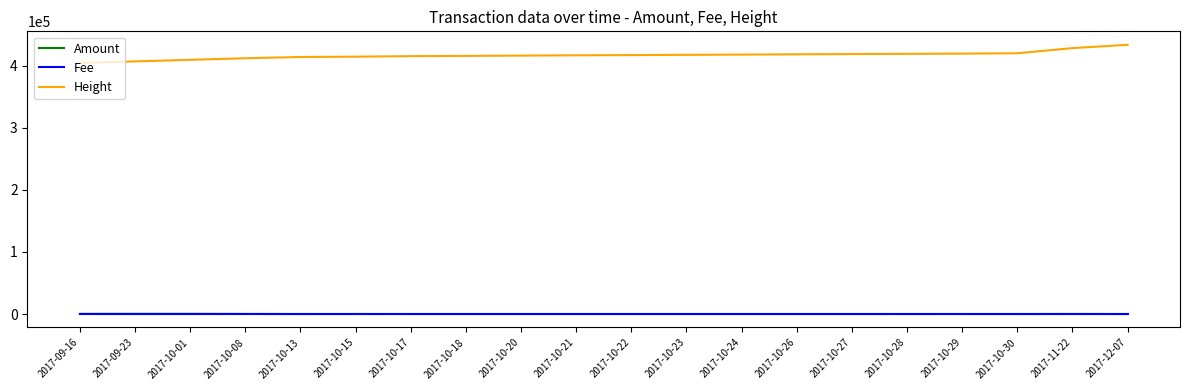

True or false: Fee and Height cross at least once.

False